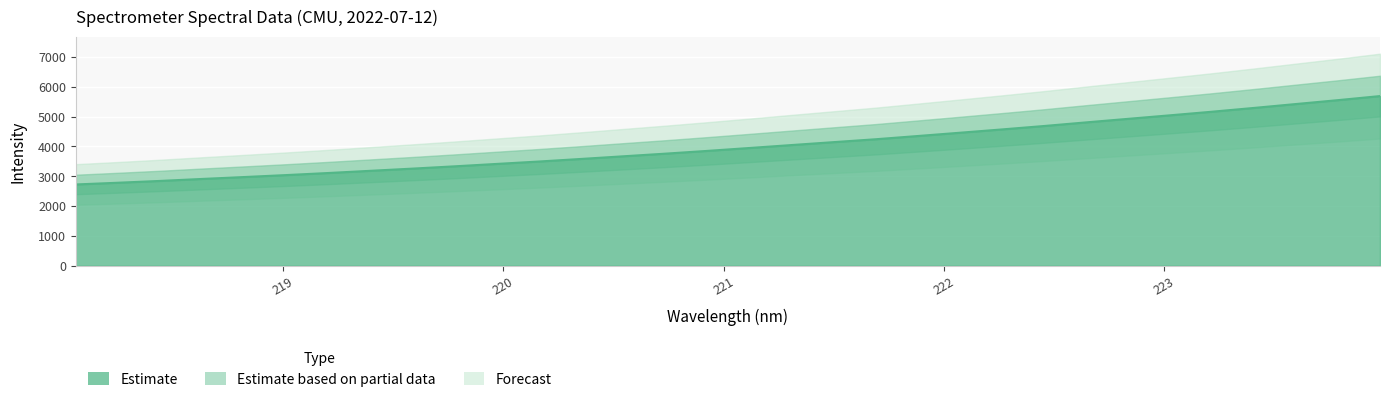

What is the value of the 14th point from the left?

3668.4